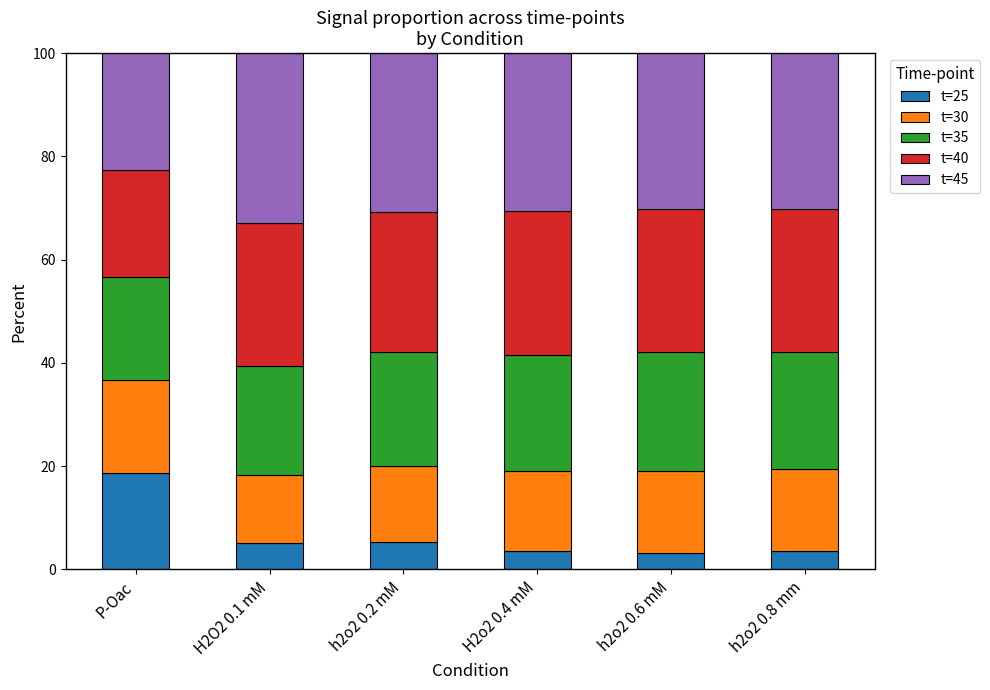

How many values in the t=25 series exceed 5?

3